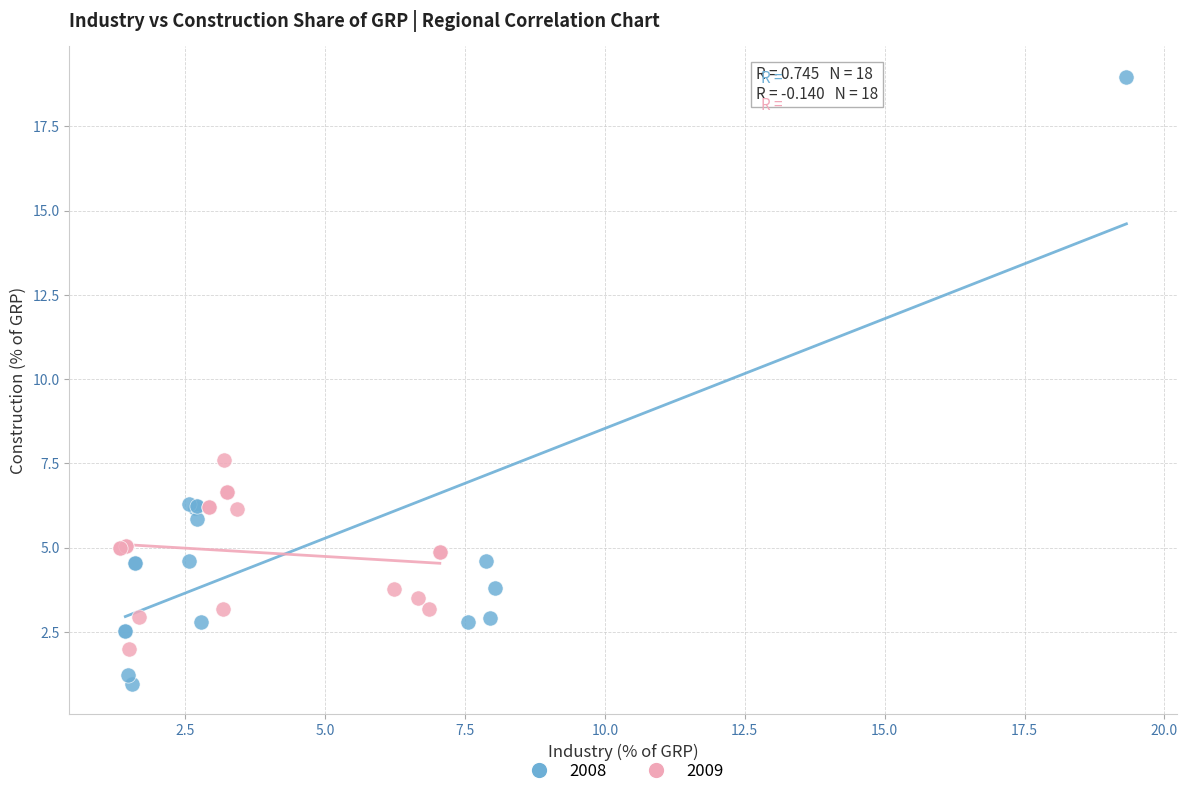

What are all the series names shown in the legend?

2008, 2009